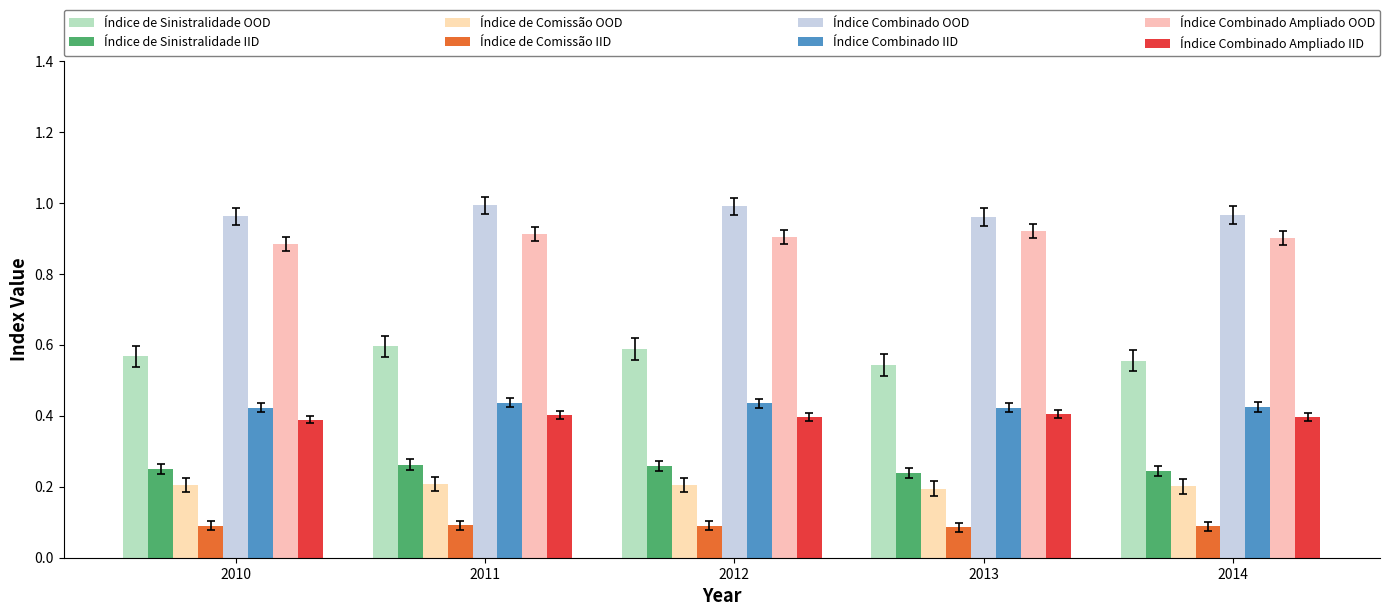

How many groups of bars are there?

5